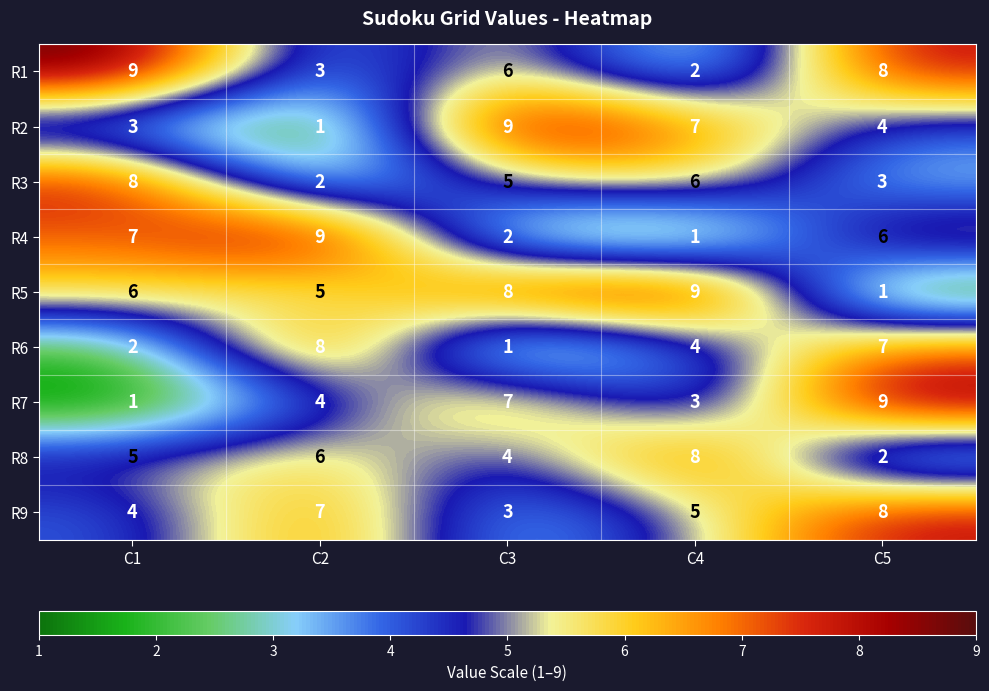

What is the difference between the highest and lowest values at C1?

8